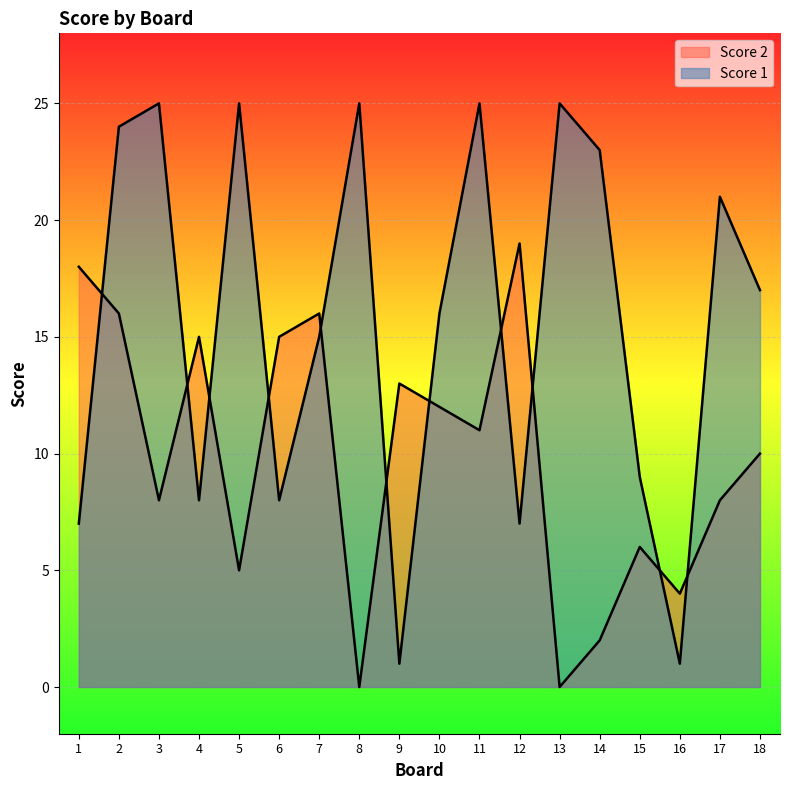

Does the chart display data point markers on the line(s)?

No